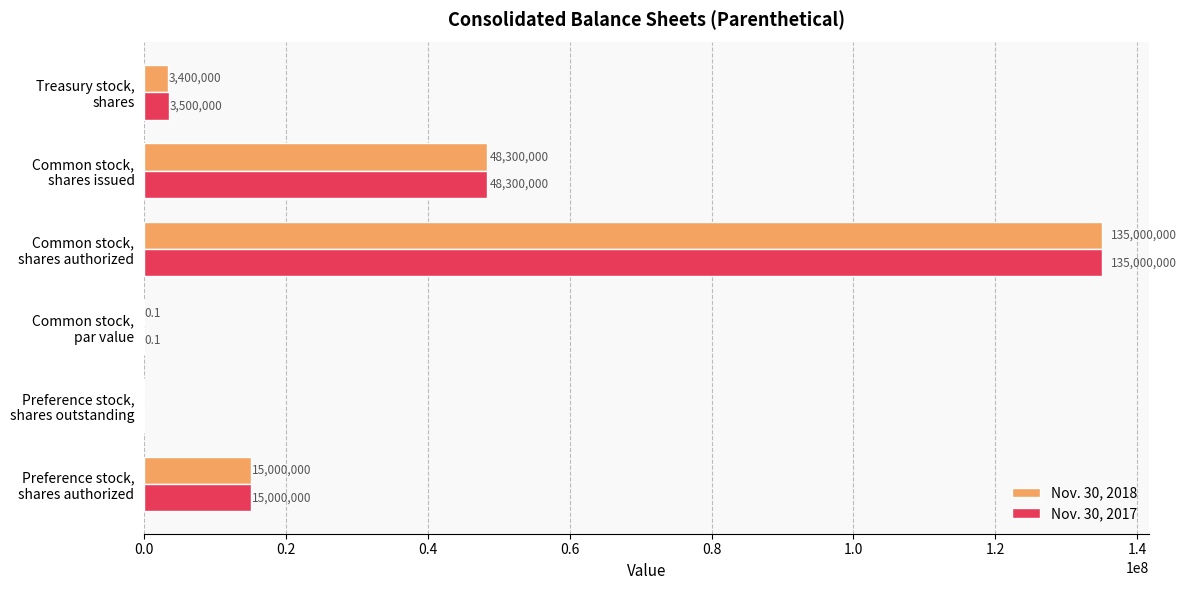

Which series has the largest total across all categories?

Nov. 30, 2017